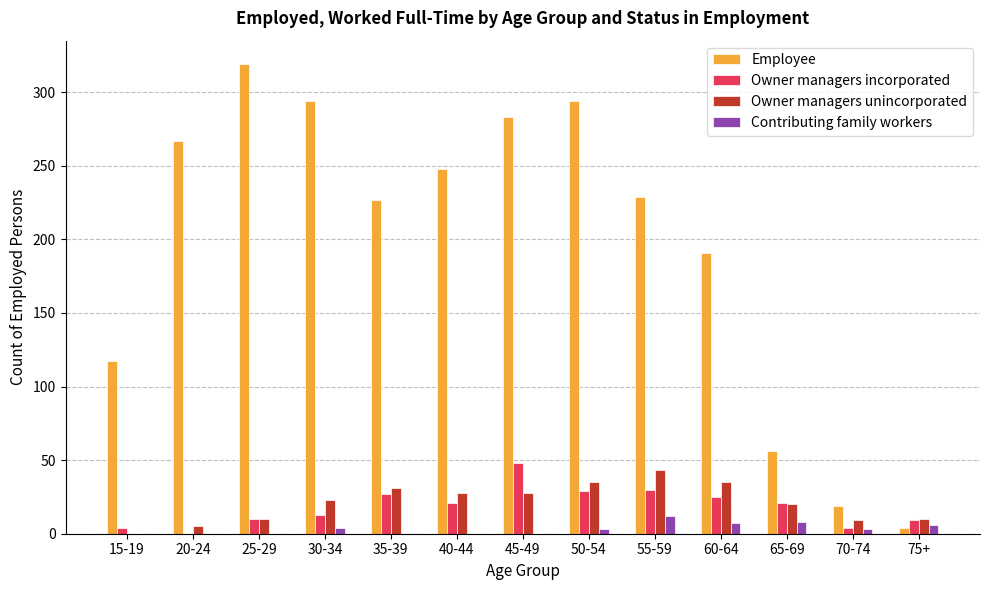

What is the sum of all Owner managers unincorporated values?

277